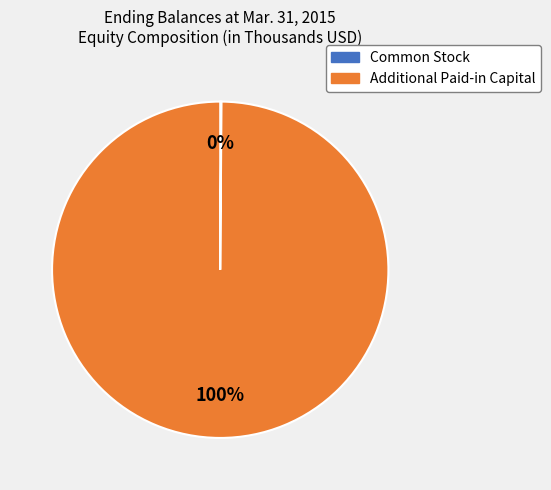

Is there a majority slice in this chart?

Yes